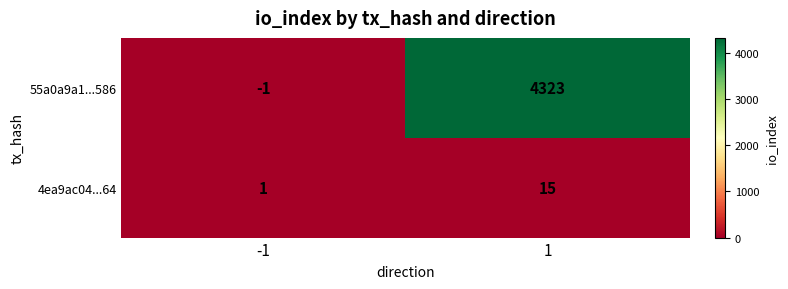

Which series has the largest total across all categories?

55a0a9a1...586